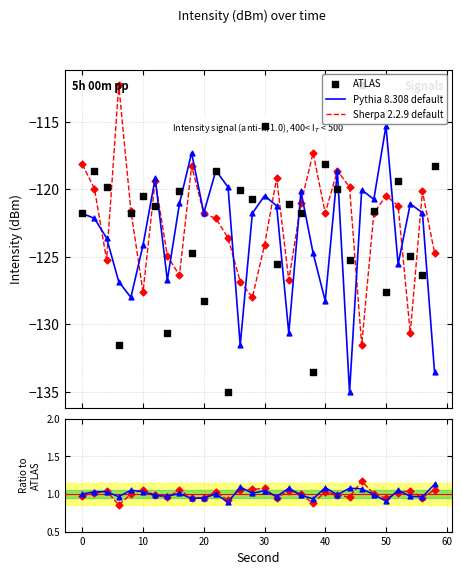

What are all the series names shown in the legend?

Pythia 8.308 default, Sherpa 2.2.9 default, ATLAS